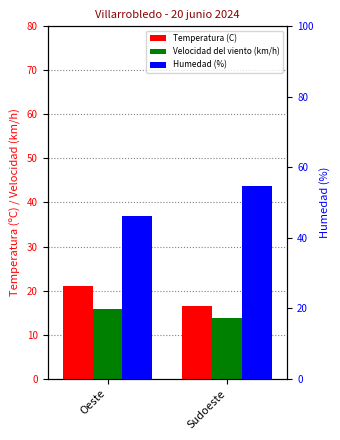

At which category is the sum across all series the highest?

Sudoeste